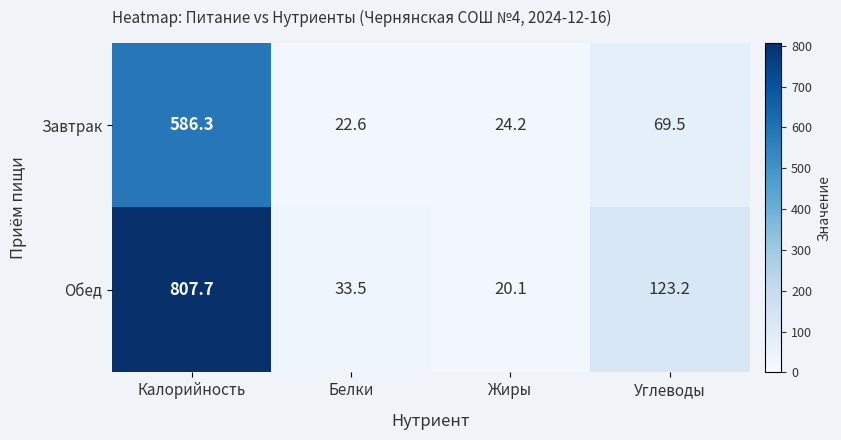

At which label is Завтрак closest to 304?

Углеводы